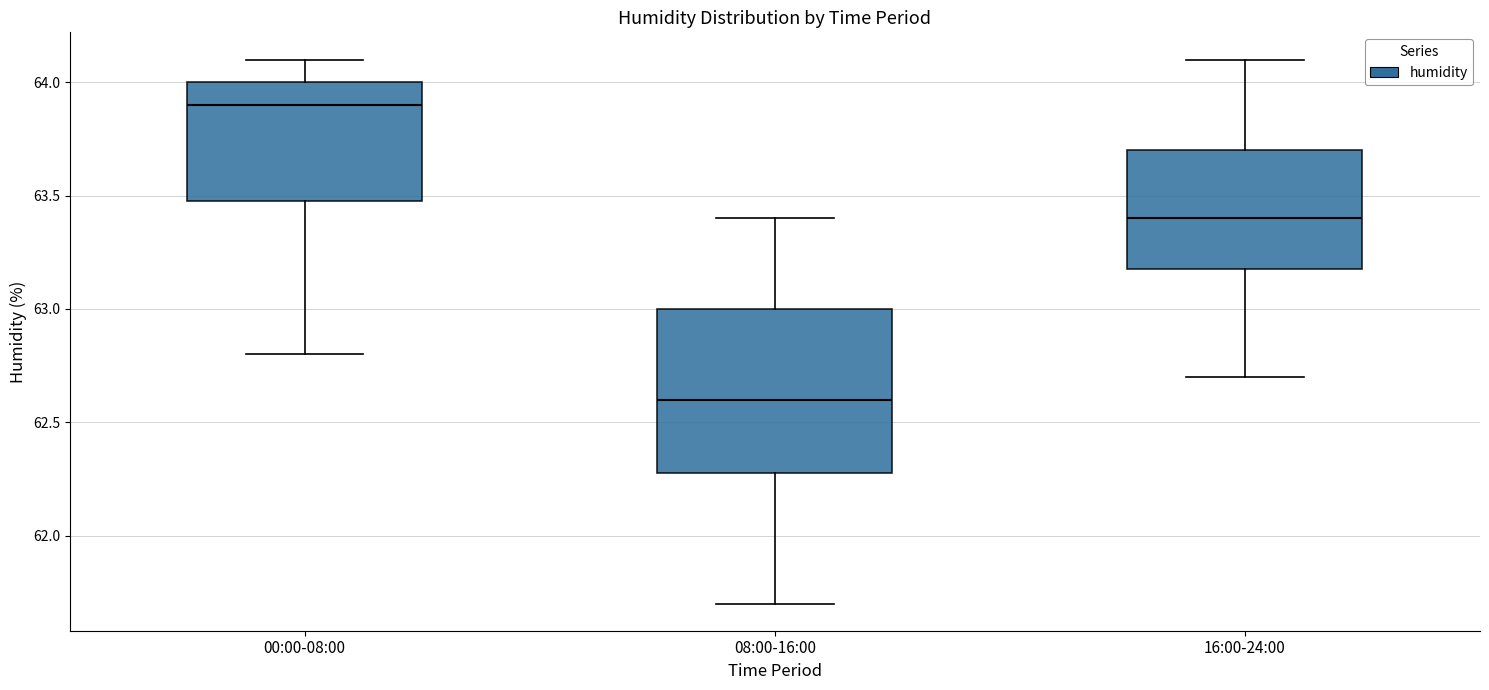

Which box's median line is the highest?

00:00-08:00